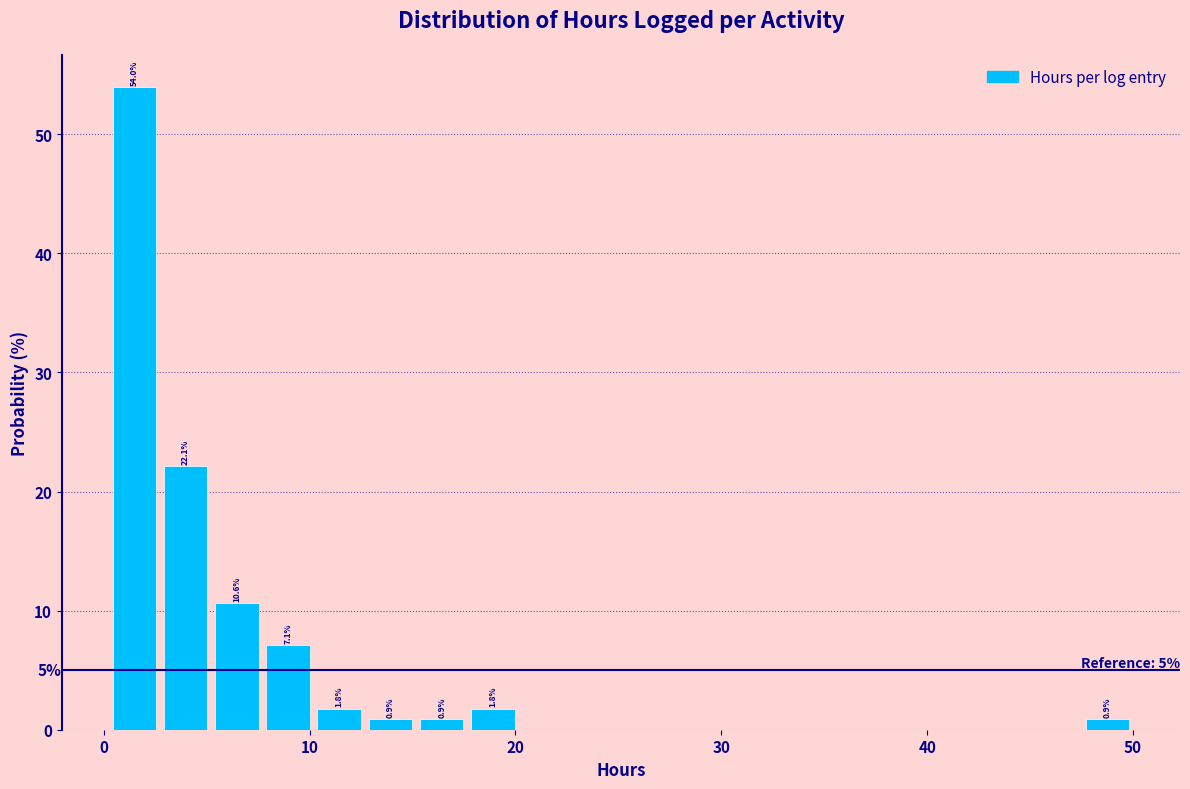

Around what value on the x-axis is the tallest bar? Give the approximate position of its centre, as read against the axis.

1